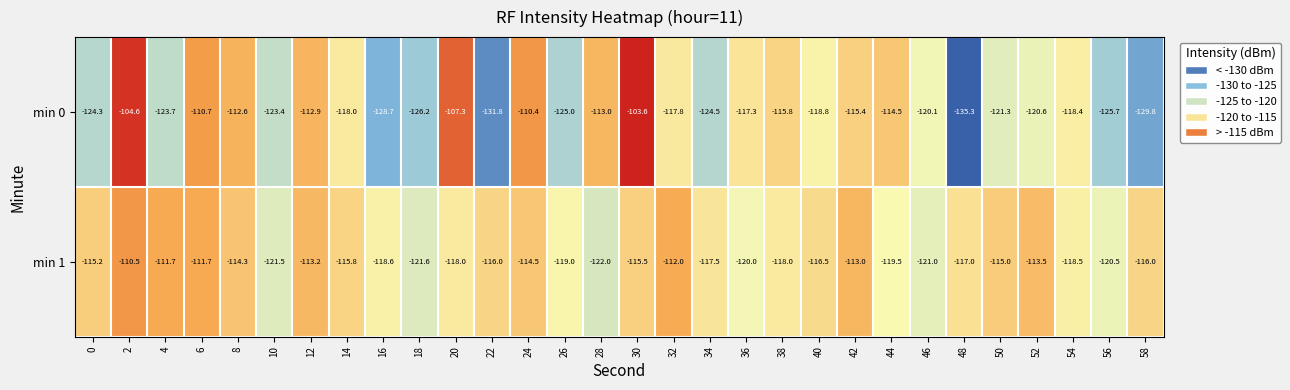

How many categories are shown in the chart?

30